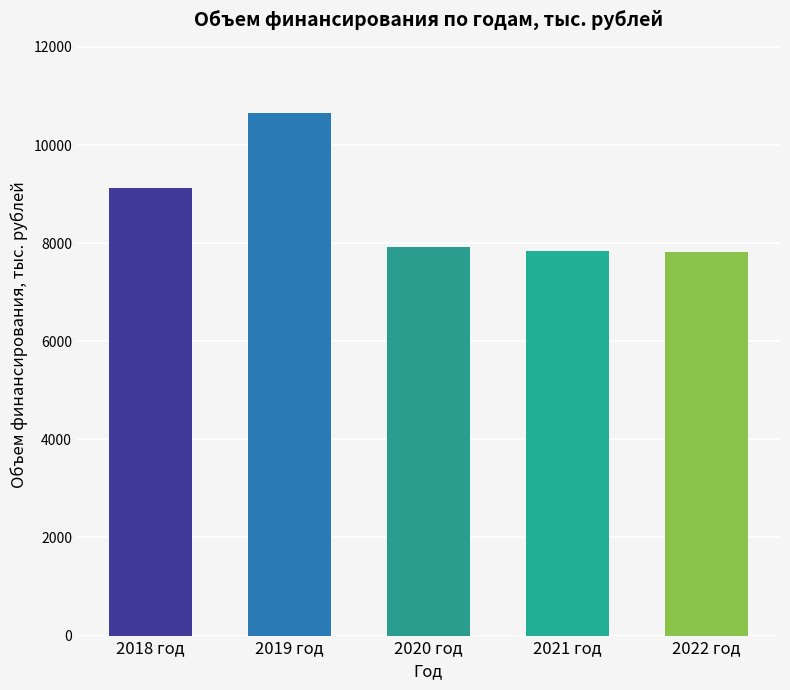

What is the sum of the values at 2020 год and 2018 год?

17053.0